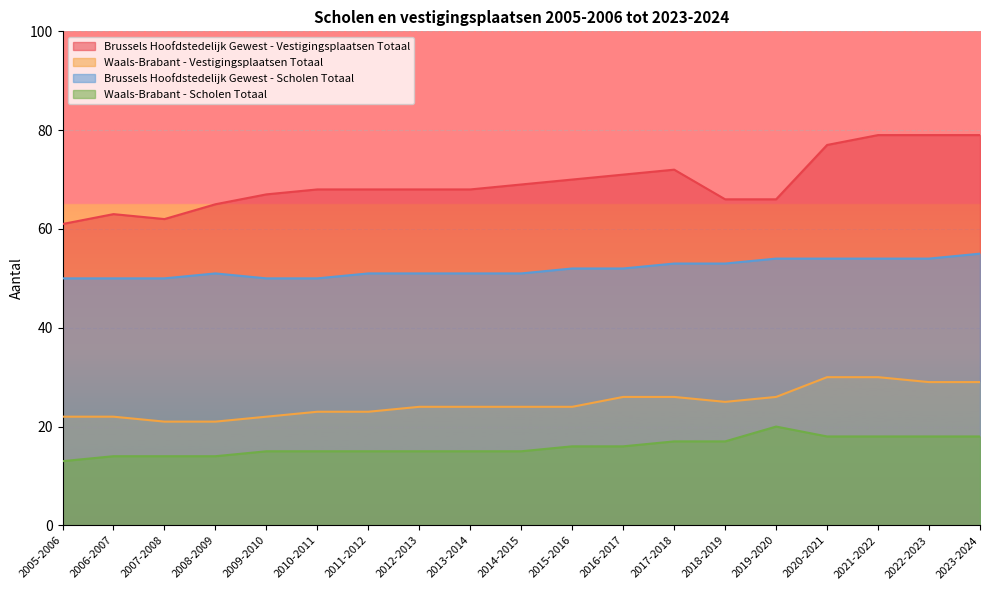

True or false: Brussels Hoofdstedelijk Gewest - Vestigingsplaatsen Totaal and Brussels Hoofdstedelijk Gewest - Scholen Totaal intersect in this chart.

False